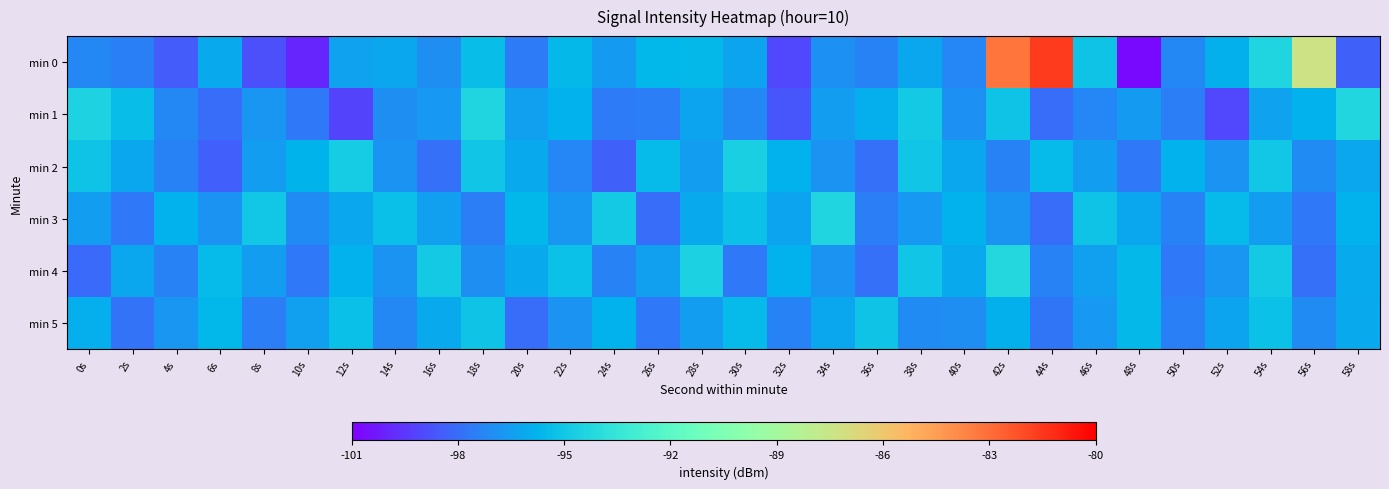

What is the total value across all series at 42s?

-562.8